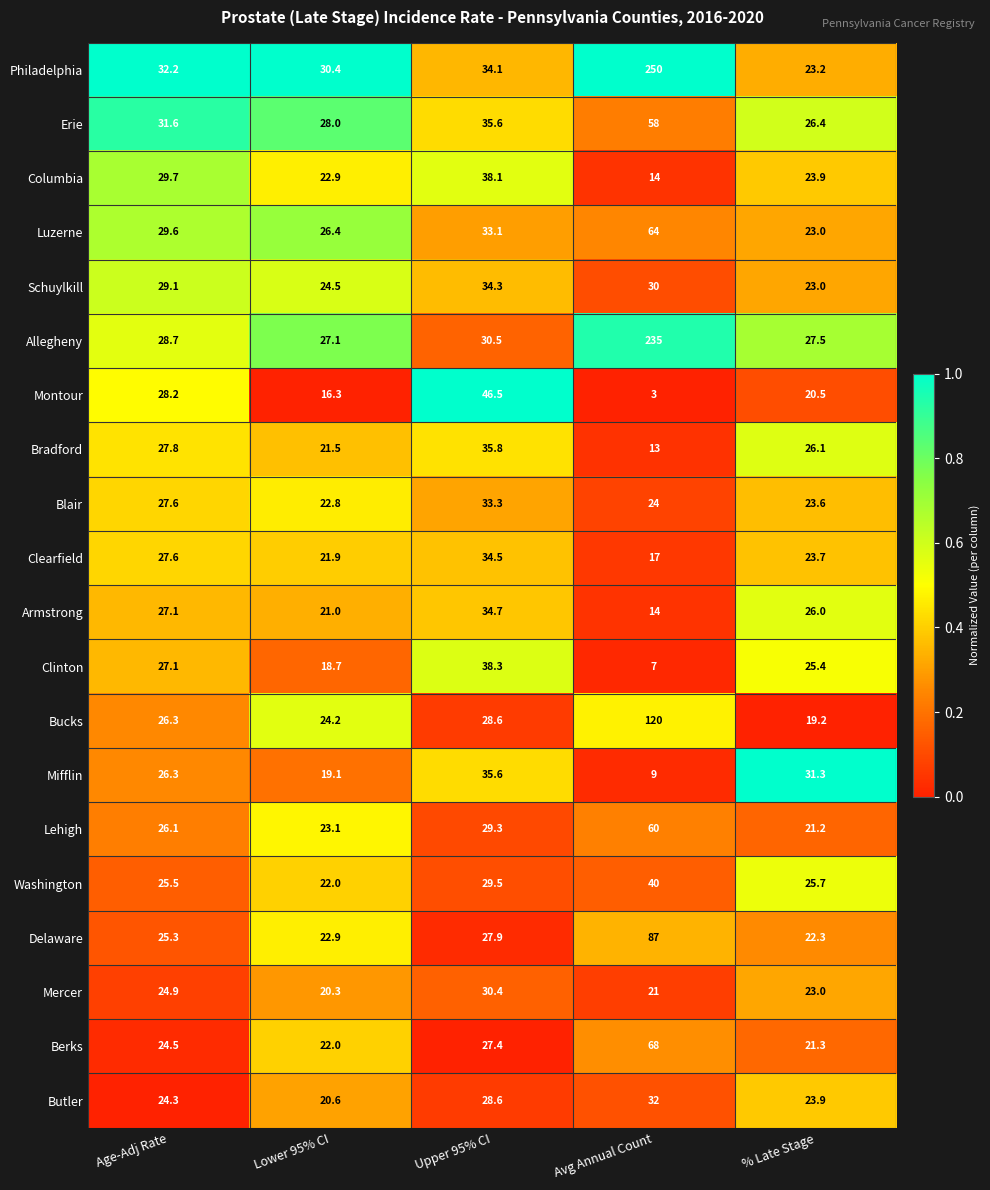

What is the total value across all series at Age-Adj Rate?

549.5